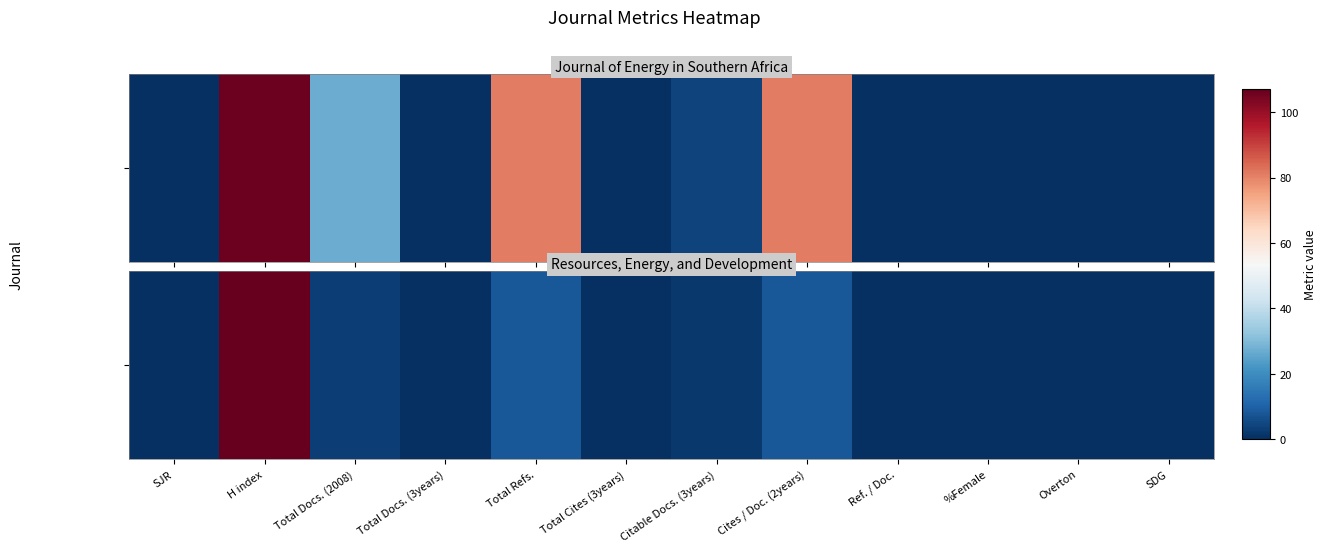

True or false: the data shows 1 at Total Docs. (2008).

False